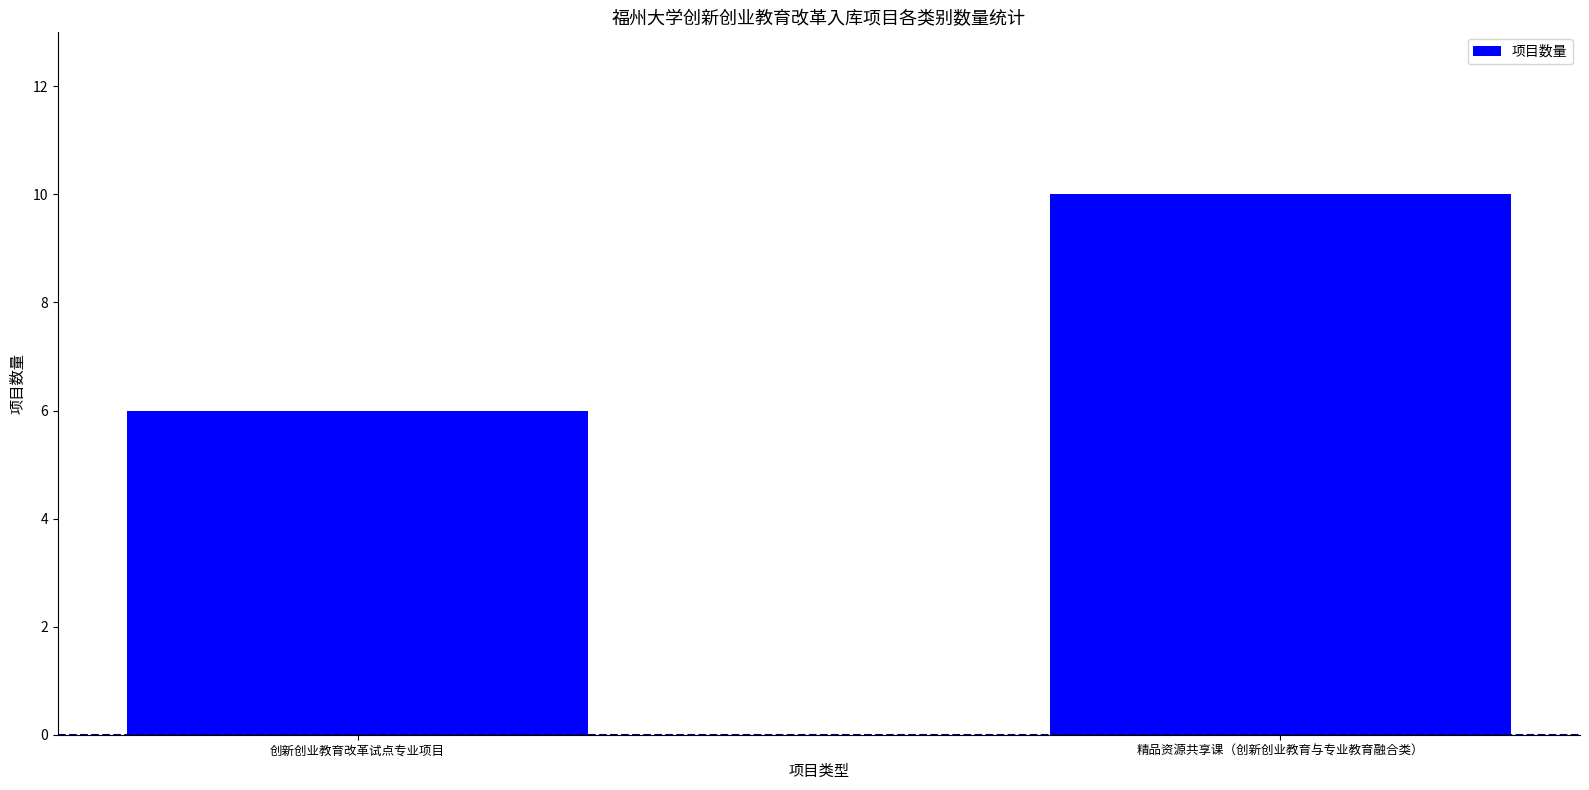

Reading right to left, what are all the values shown in this chart?

10	6